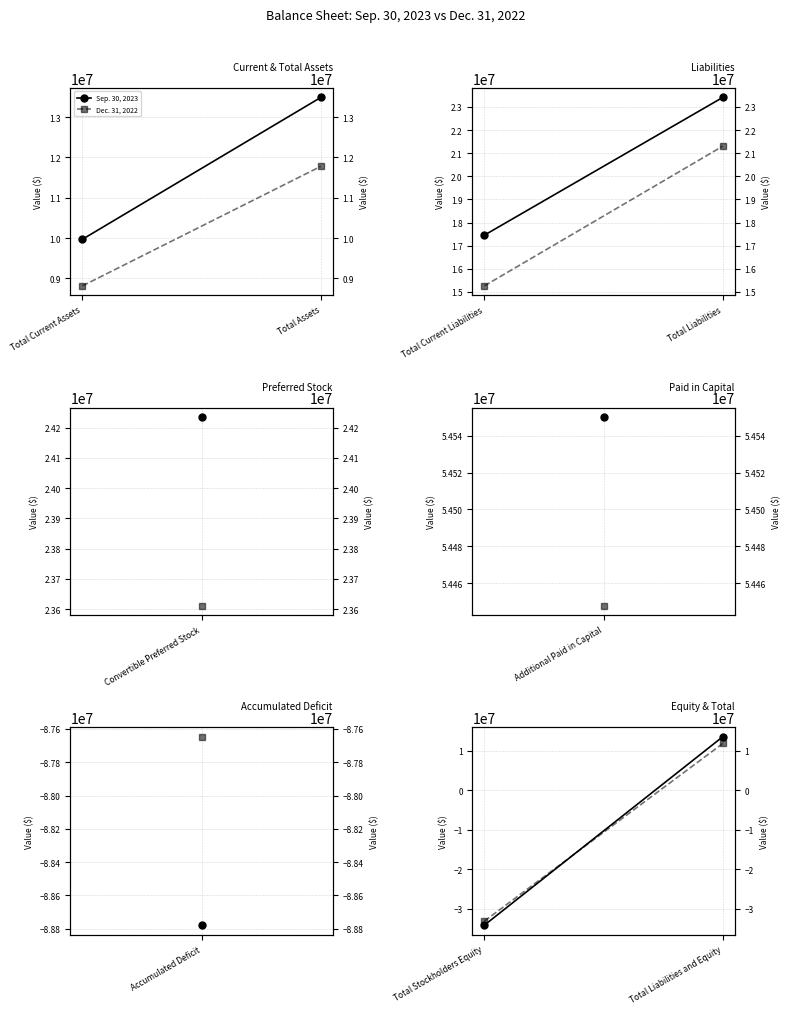

What is the label of the 1st point from the right?

Total Liabilities and Equity